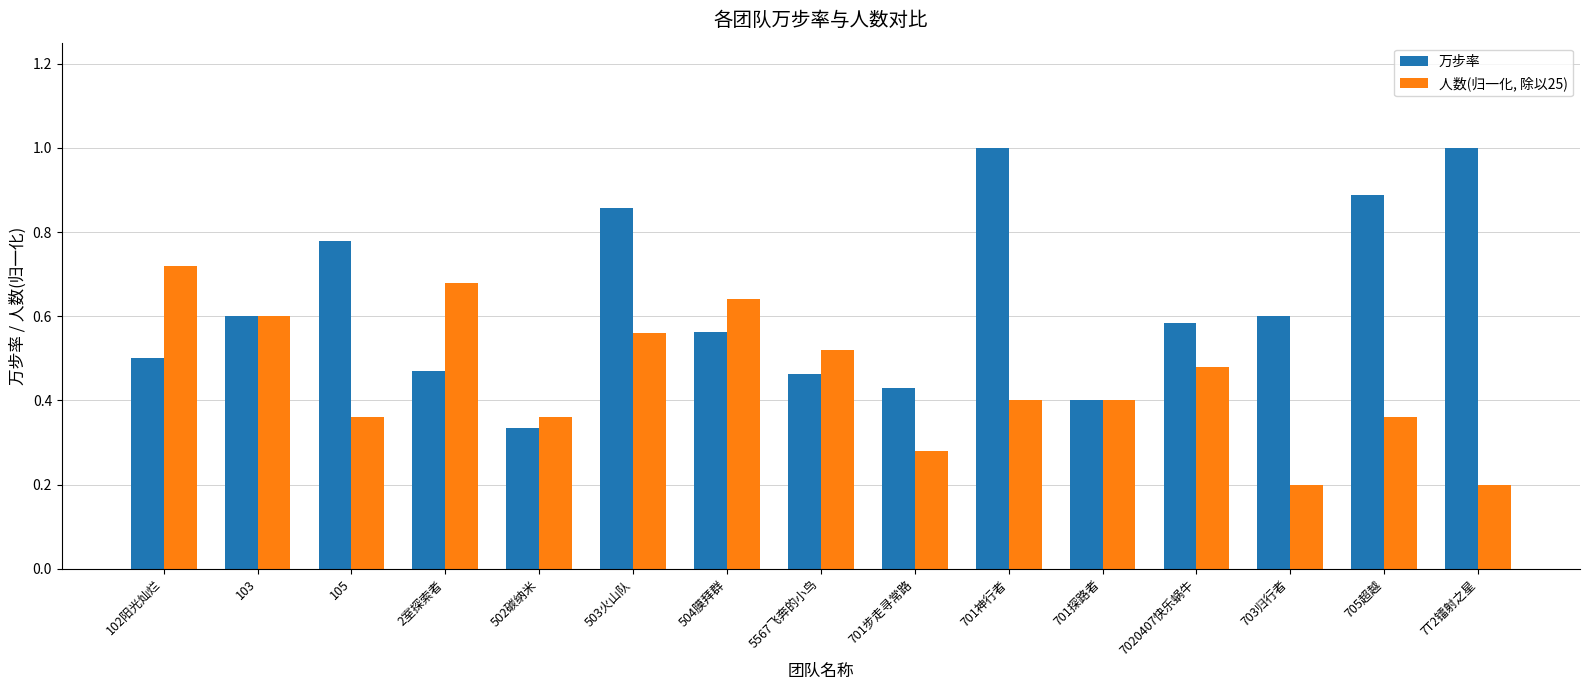

What is the label of the 10th bar from the right?

503火山队